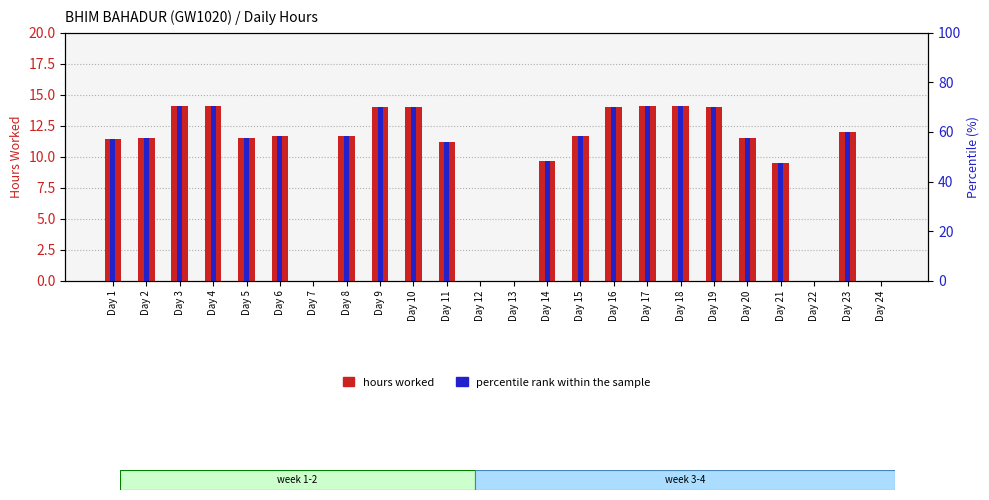

What is the average value of the hours worked series?

9.8